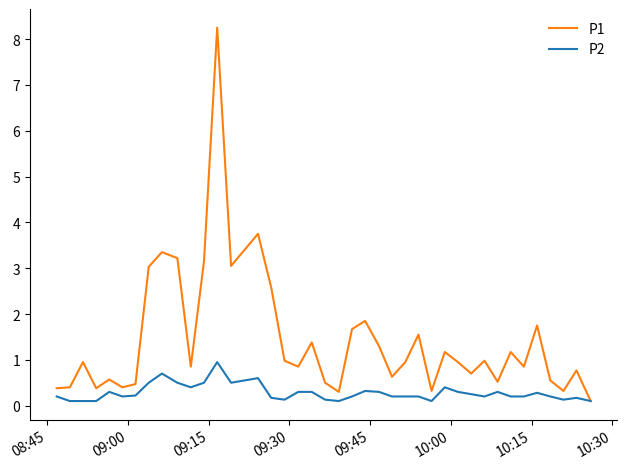

Which series has the largest total across all categories?

P1